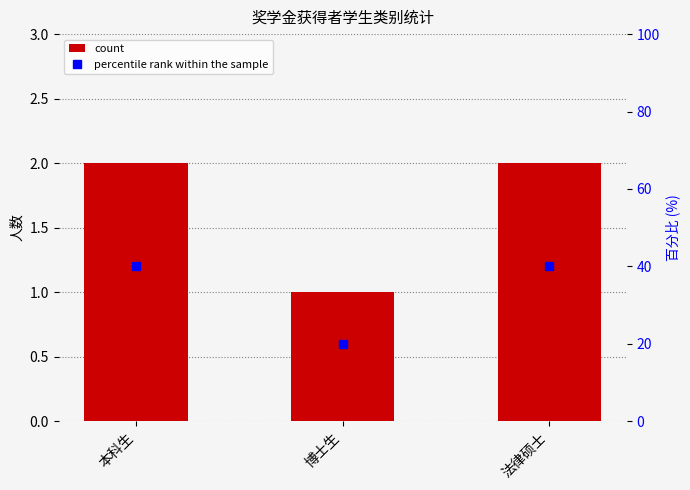

How many values in the percentile rank within the sample series are below 40?

1